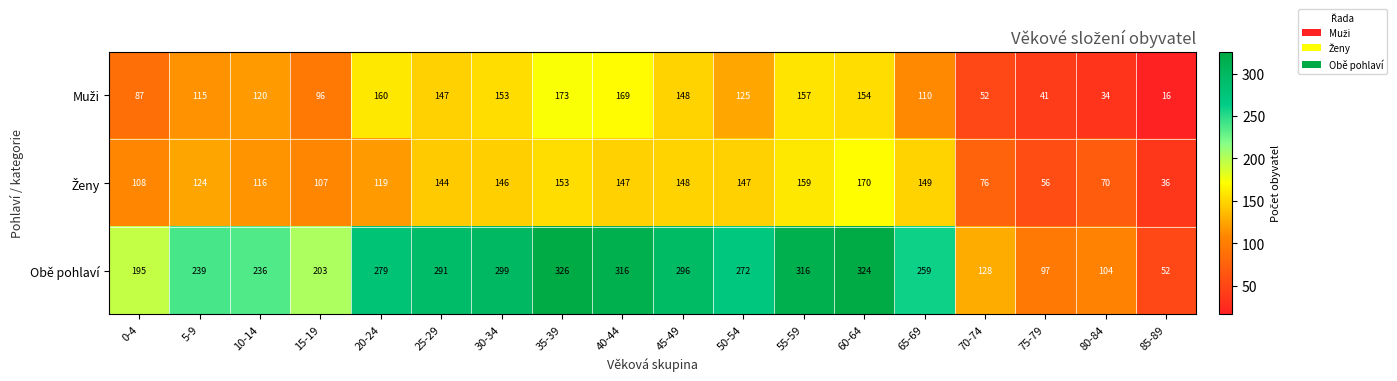

At which category does the chart reach its minimum across all series?

85-89